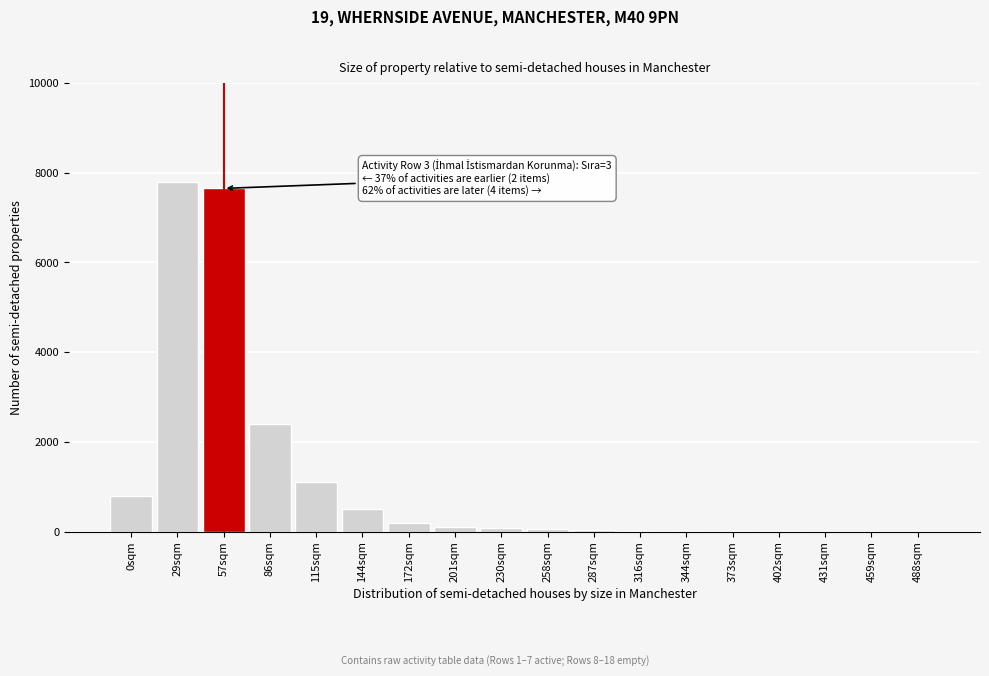

What is the sum of all values?

20752